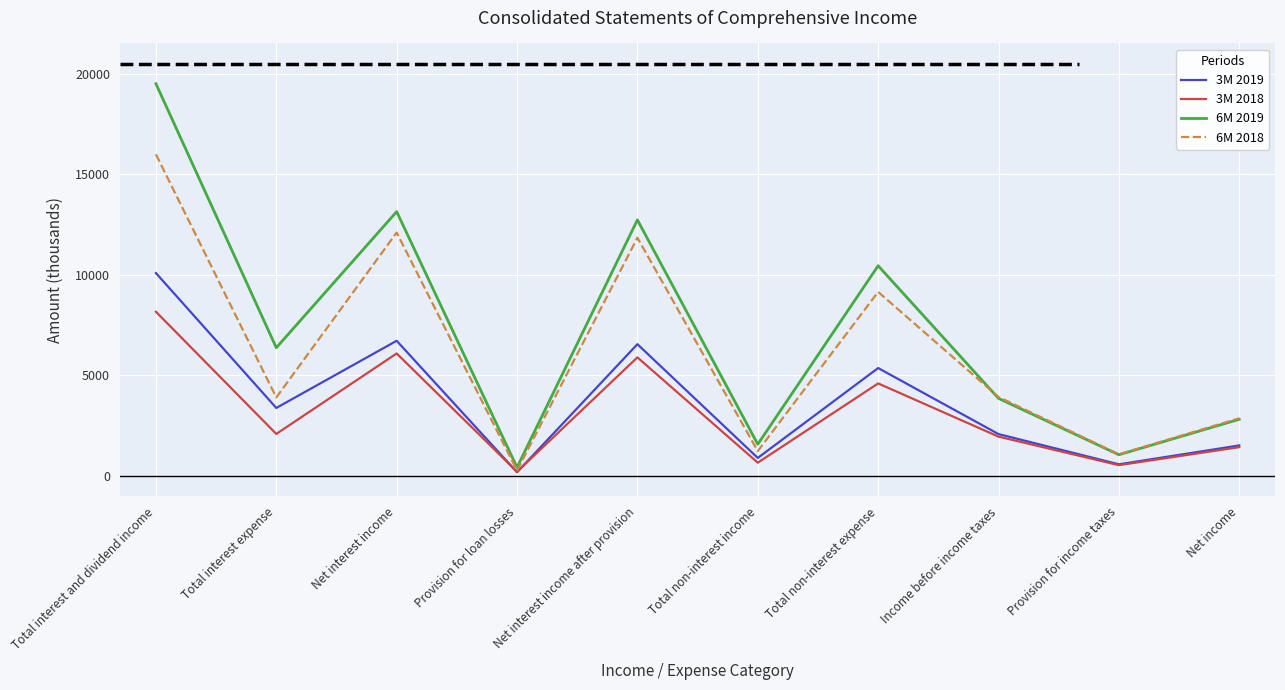

The value of 3M 2018 at Net interest income after provision is 2243. True or false?

False